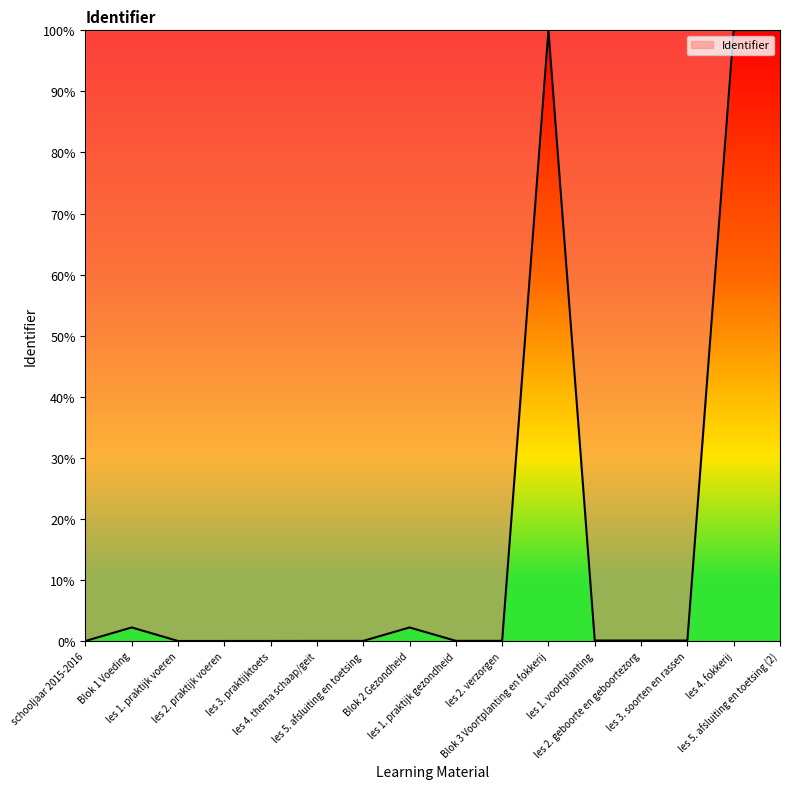

What is the difference between the maximum and minimum values?

100.0